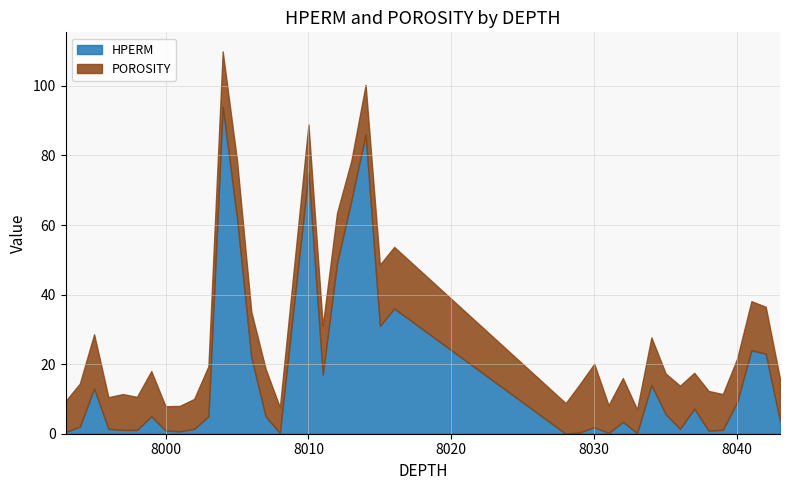

How many lines are shown in the chart?

2